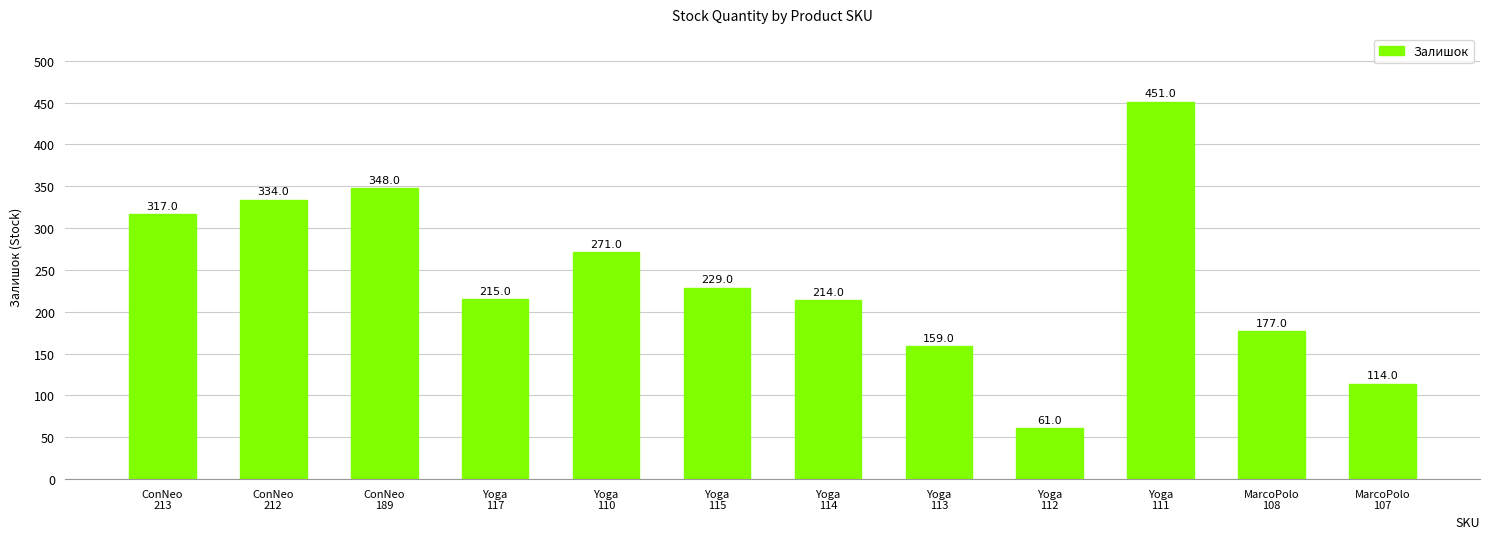

List the labels in order of value, smallest first.

Yoga
112, MarcoPolo
107, Yoga
113, MarcoPolo
108, Yoga
114, Yoga
117, Yoga
115, Yoga
110, ConNeo
213, ConNeo
212, ConNeo
189, Yoga
111